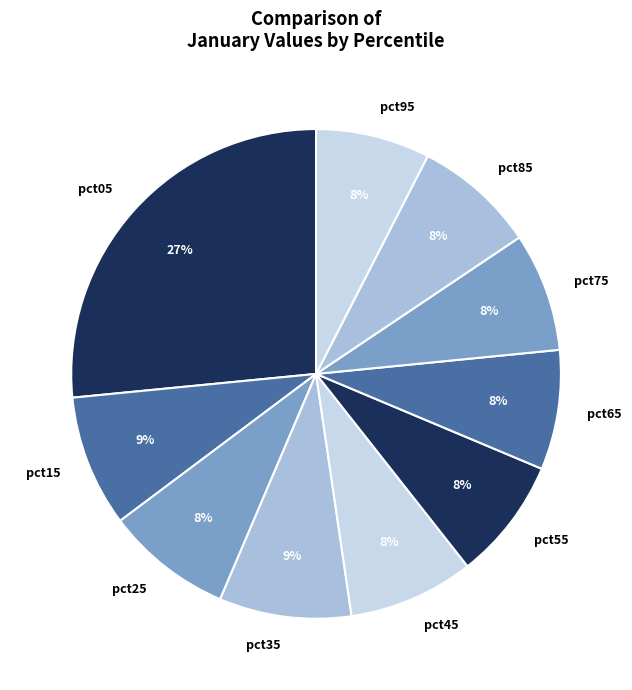

To the nearest percent, what portion does pct55 represent?

8%